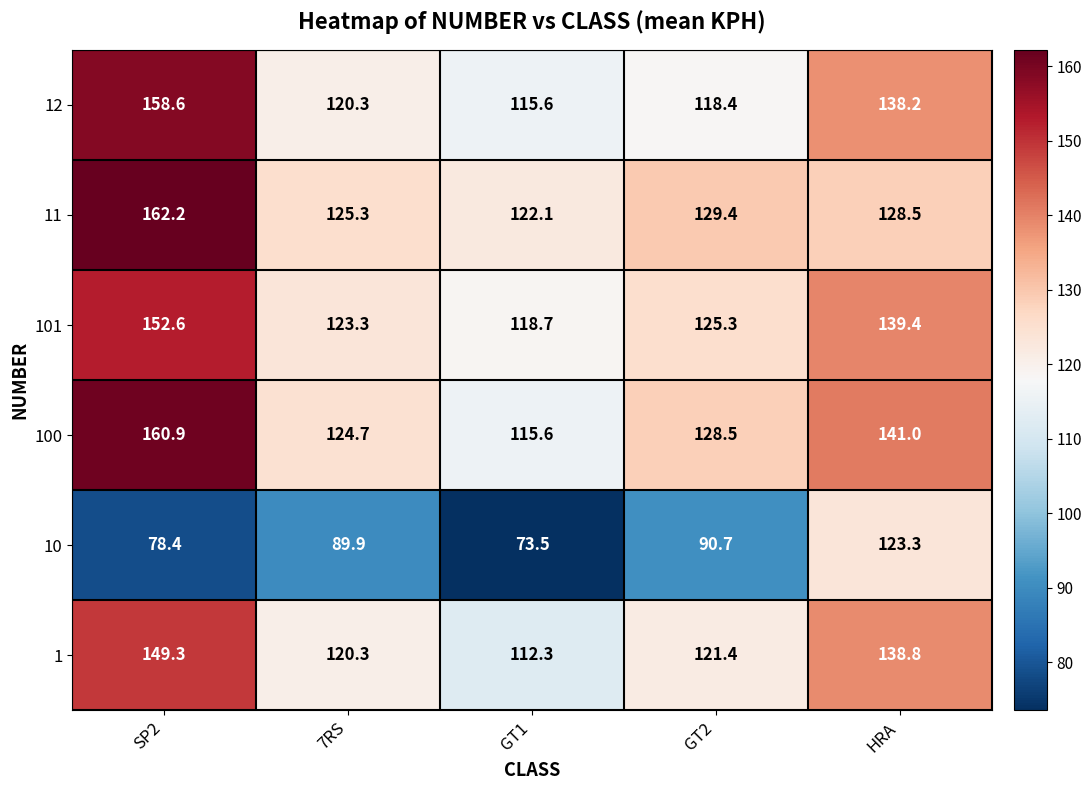

Which series has the largest range (max minus min)?

10